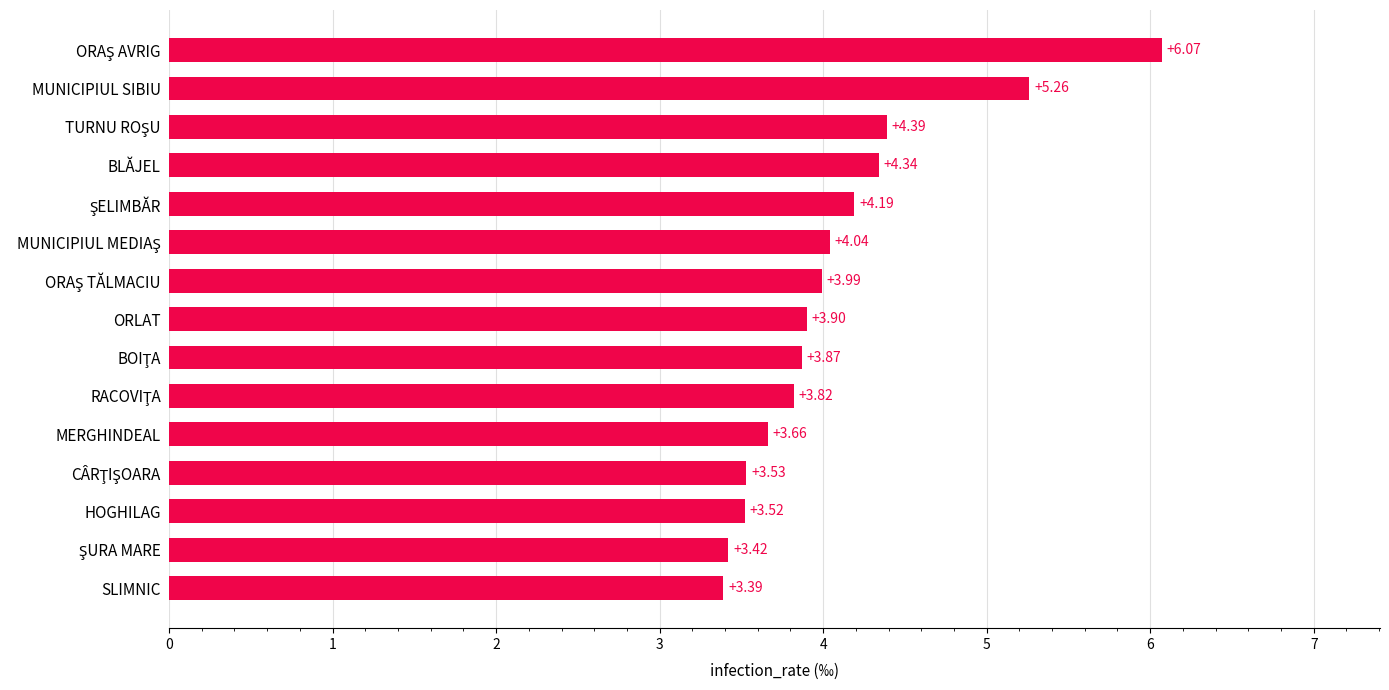

Which label corresponds to the smallest value in the chart?

SLIMNIC